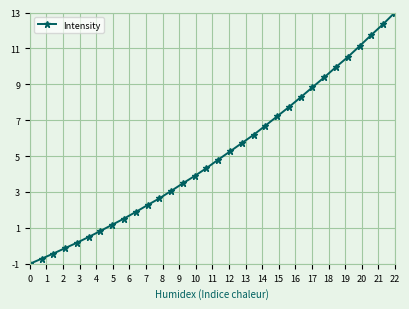

True or false: there are more than 0 points higher than both neighbors.

False